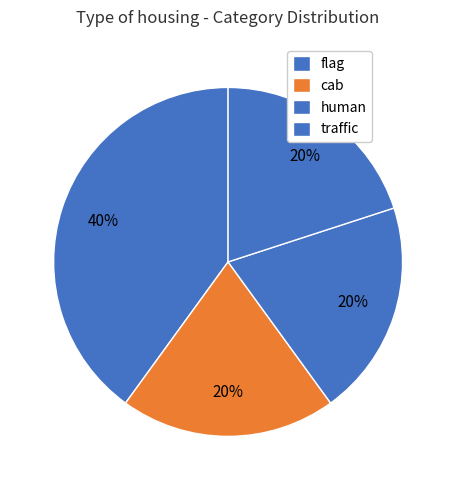

Which slice is the smallest?

cab